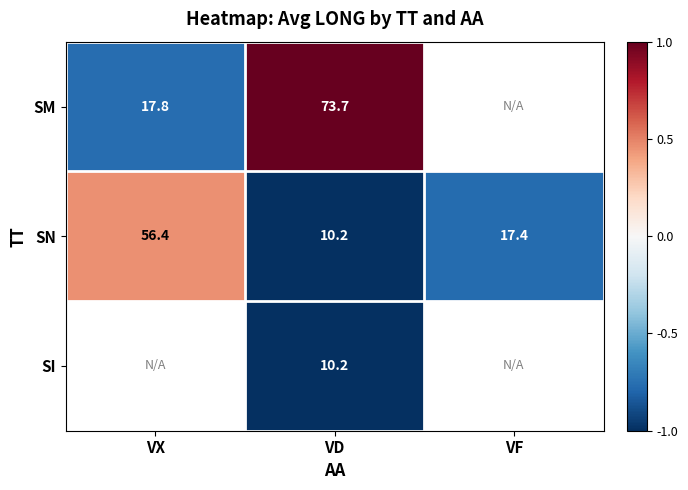

At which label is SN closest to 33?

VF